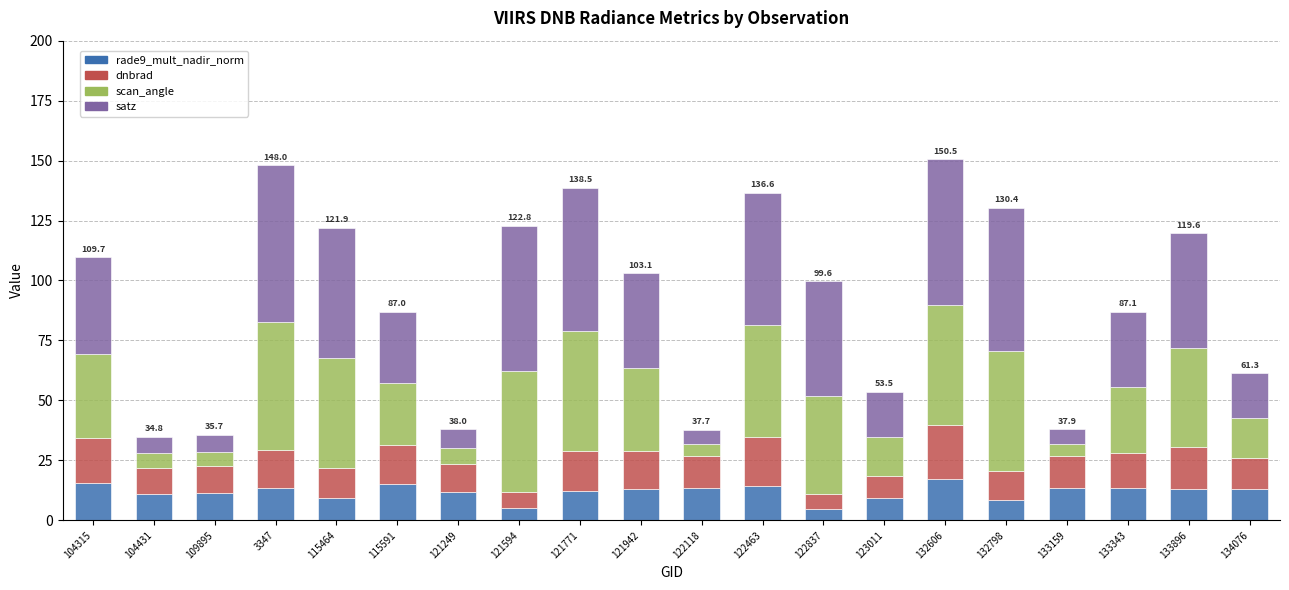

What is the total value across all series at 122463?

136.6